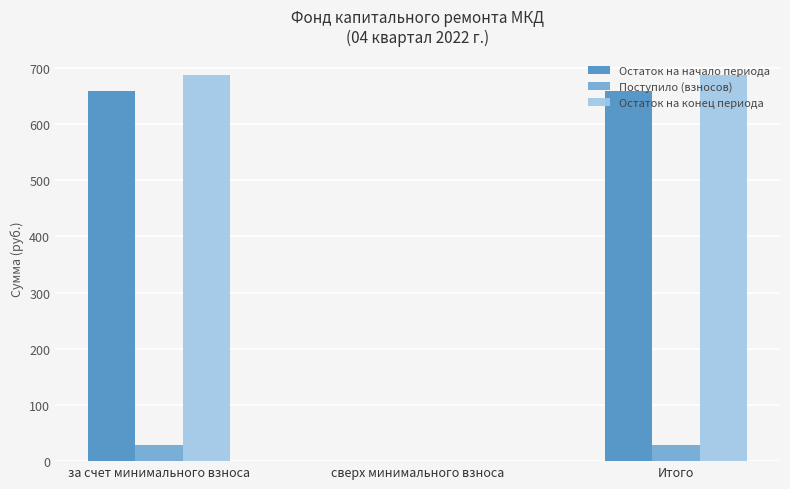

What is the greatest value displayed?

687.0